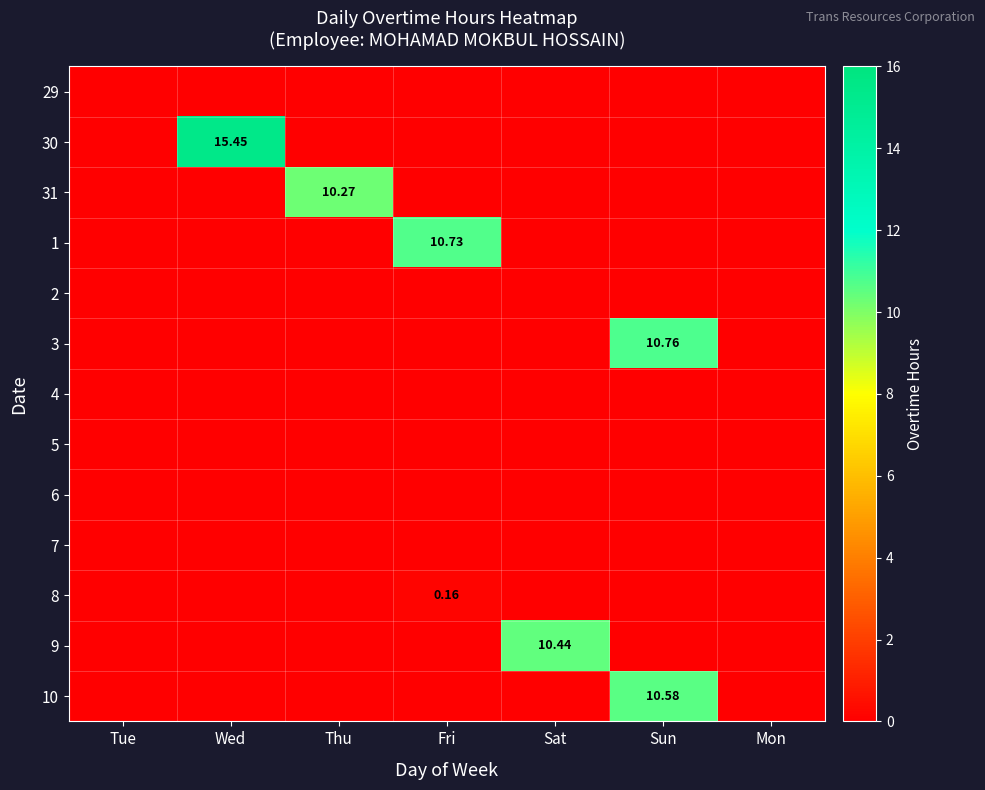

How many distinct data groups are displayed?

13